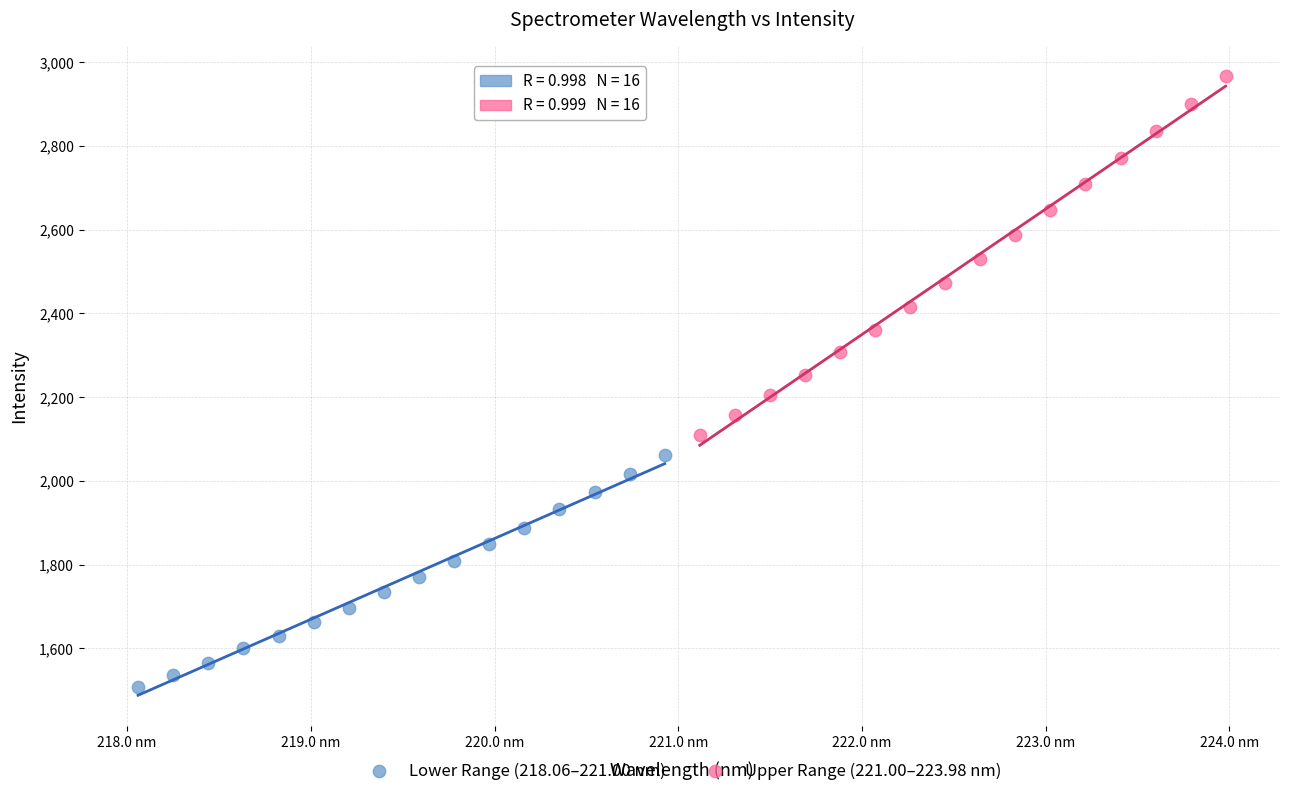

Which series has the widest spread of Y values?

Upper Range (221.00–223.98 nm)